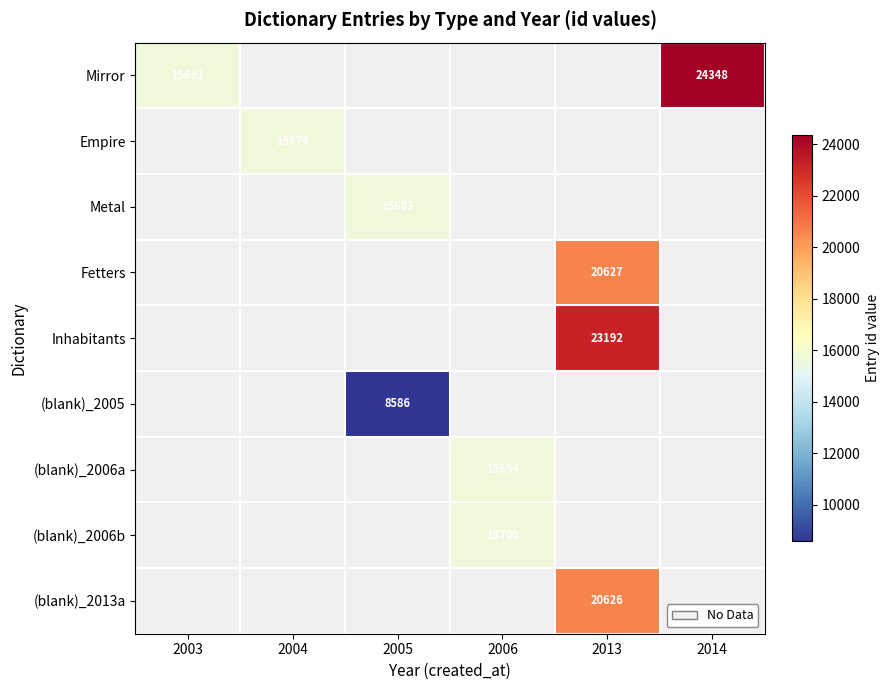

The Metal series shows 15683 at 2005. True or false?

True